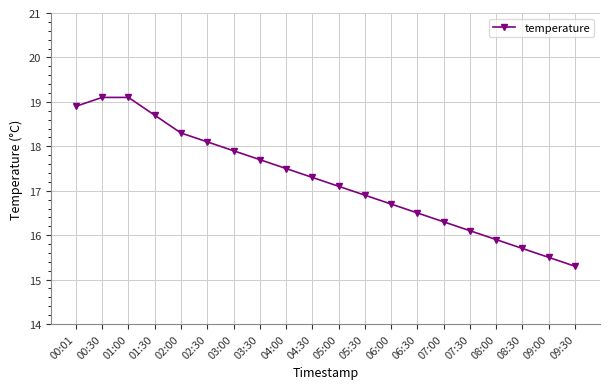

Read the value at 07:00.

16.3